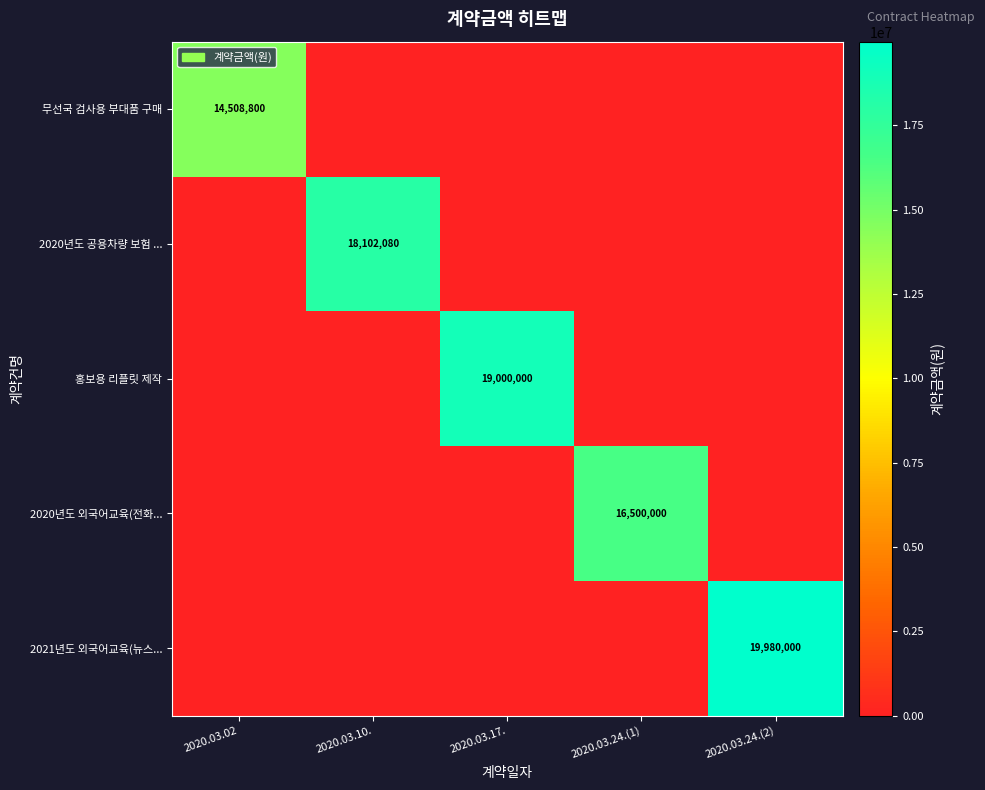

Is the value of 2020년도 공용차량 보험 ... at 2020.03.10. greater than the value of 무선국 검사용 부대품 구매 at 2020.03.02?

Yes